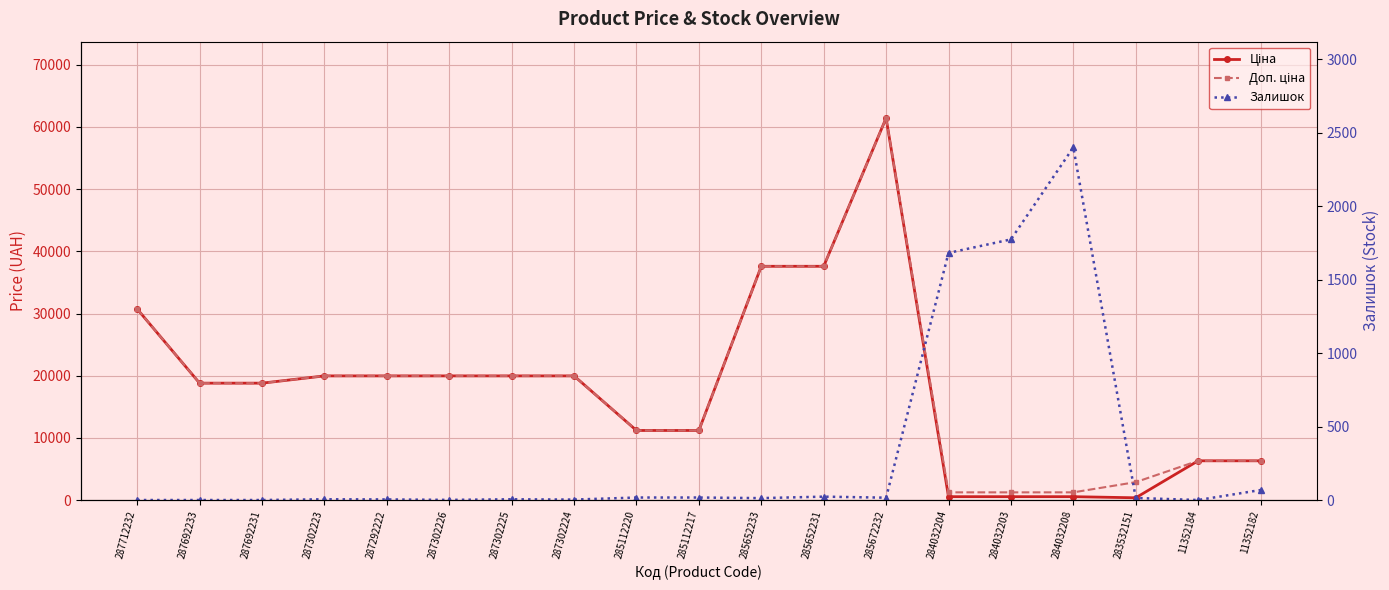

Count the number of data series in this chart.

3